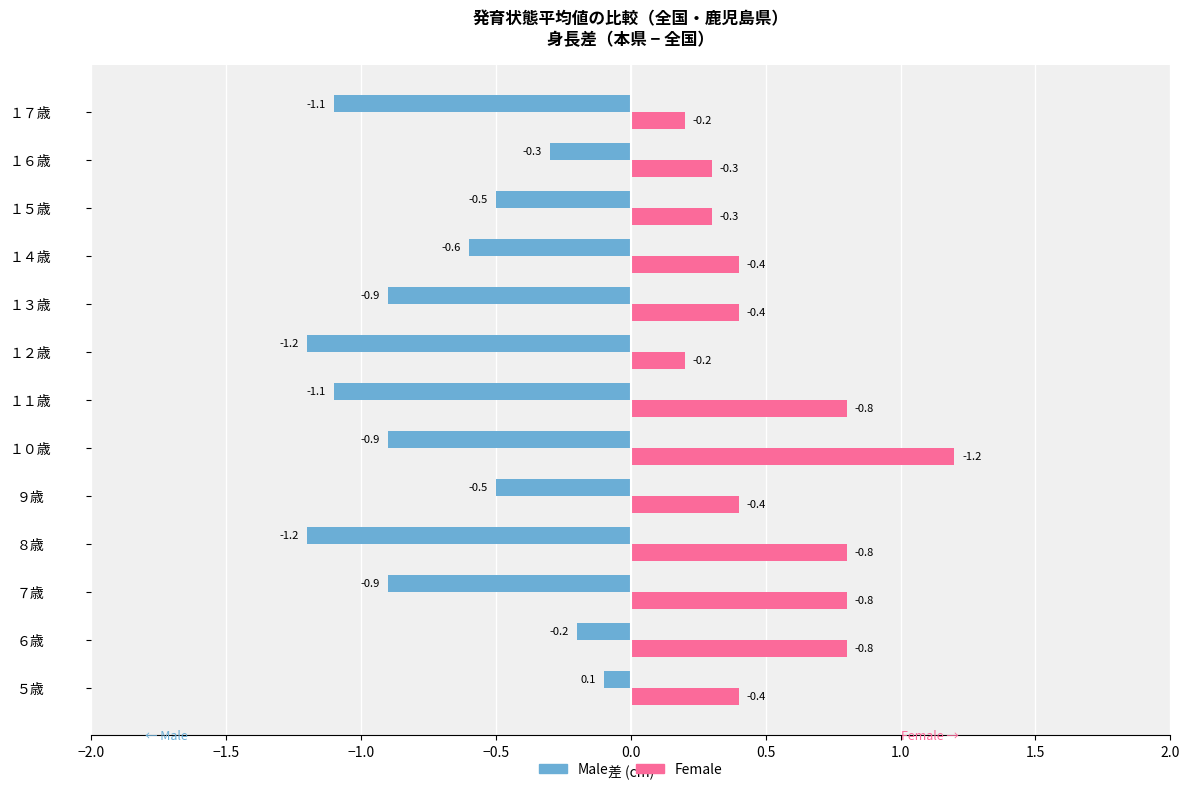

What is the spread (max minus min) of values at ６歳?

1.0